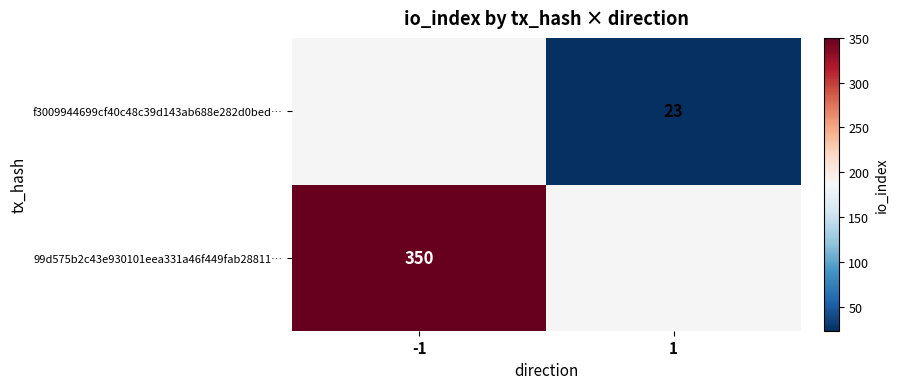

Which has a higher value, 1 or -1?

-1